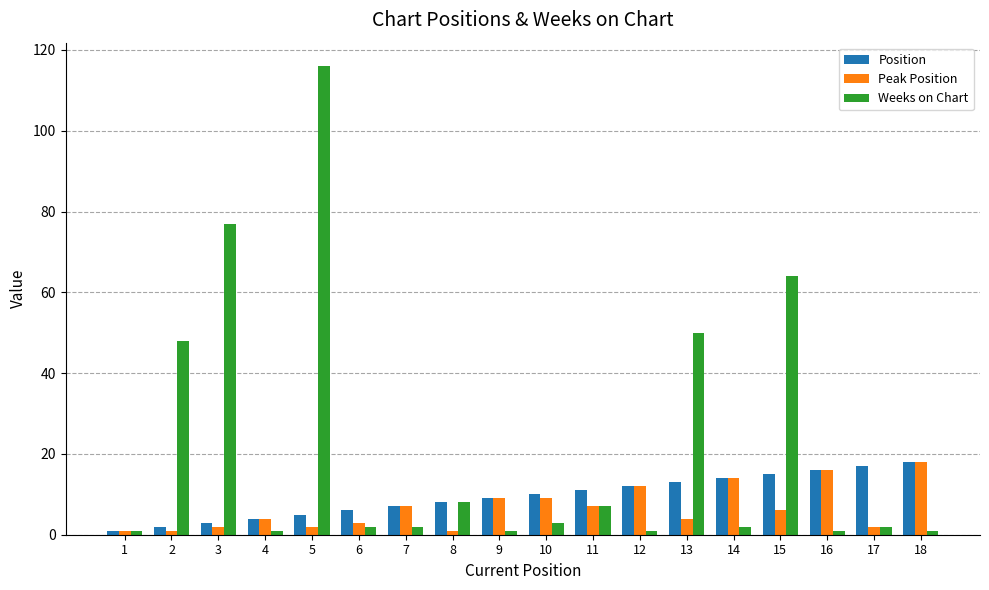

Which series changed the most between 5 and 15?

Weeks on Chart